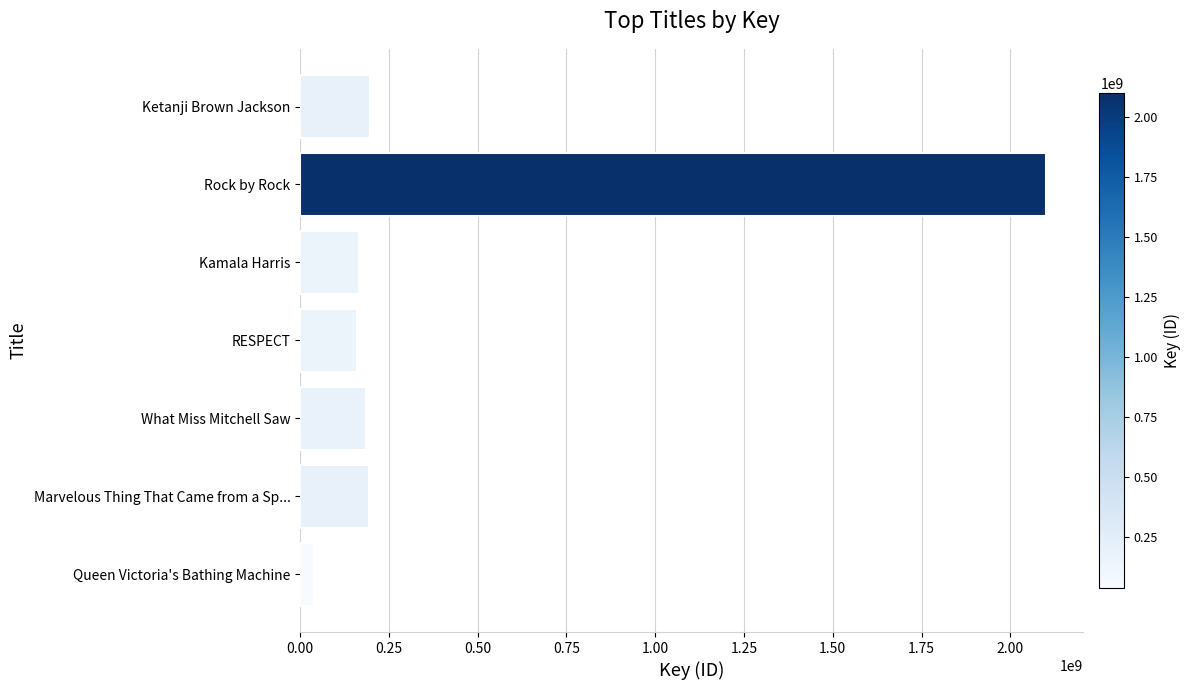

How many values are below 186671141?

3